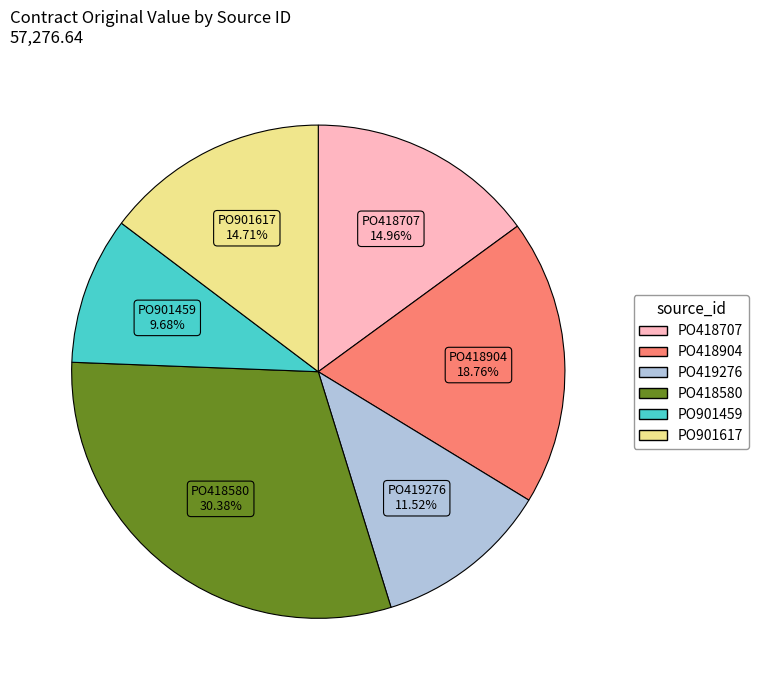

True or false: PO901617 accounts for 20% of the total.

False